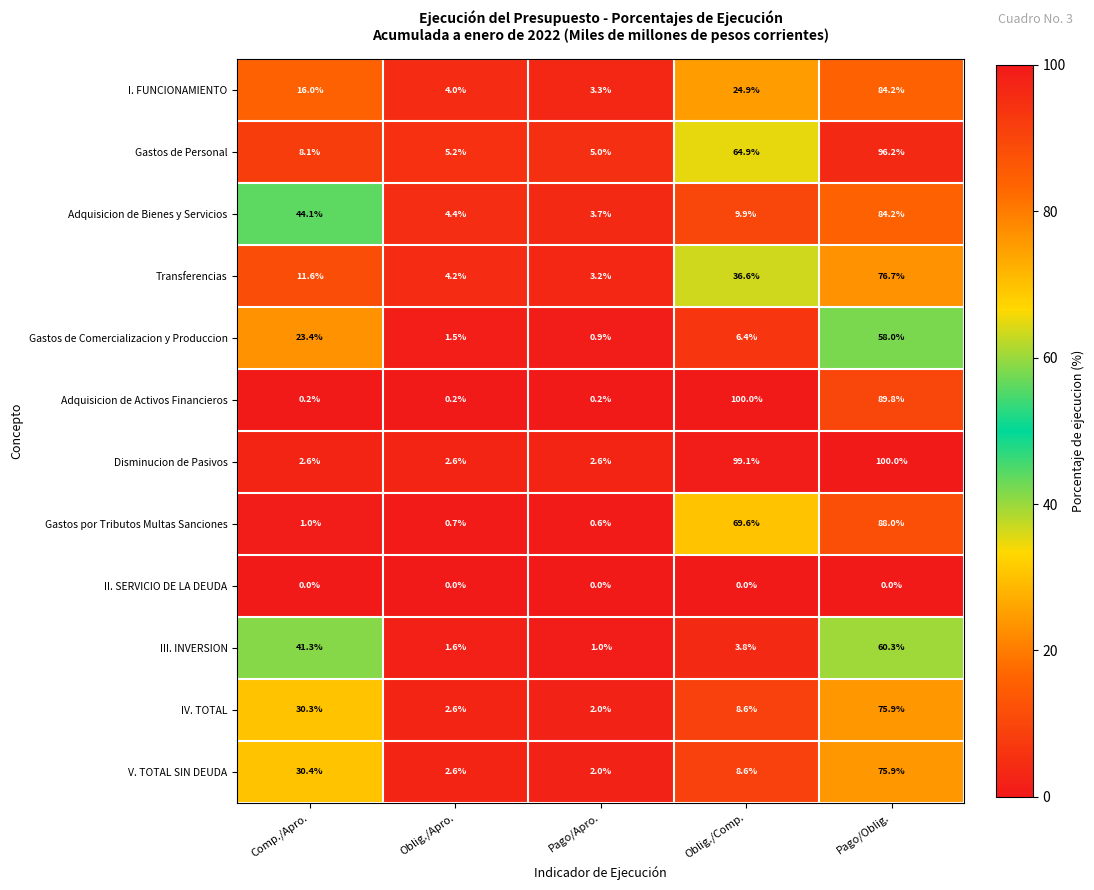

How many series are shown in this chart?

12